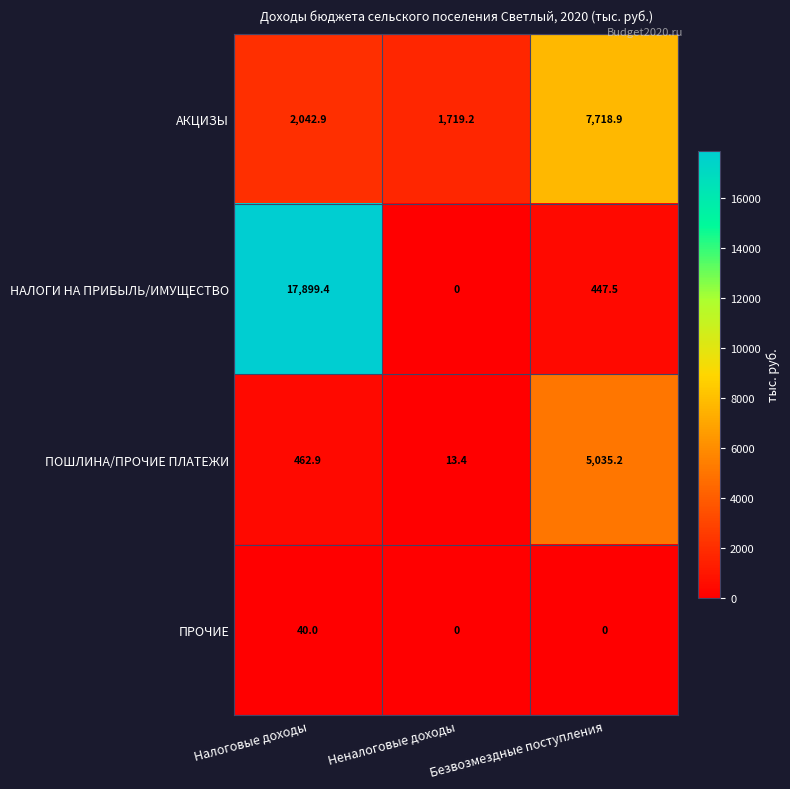

The ПОШЛИНА/ПРОЧИЕ ПЛАТЕЖИ series shows 690.7 at Налоговые доходы. True or false?

False